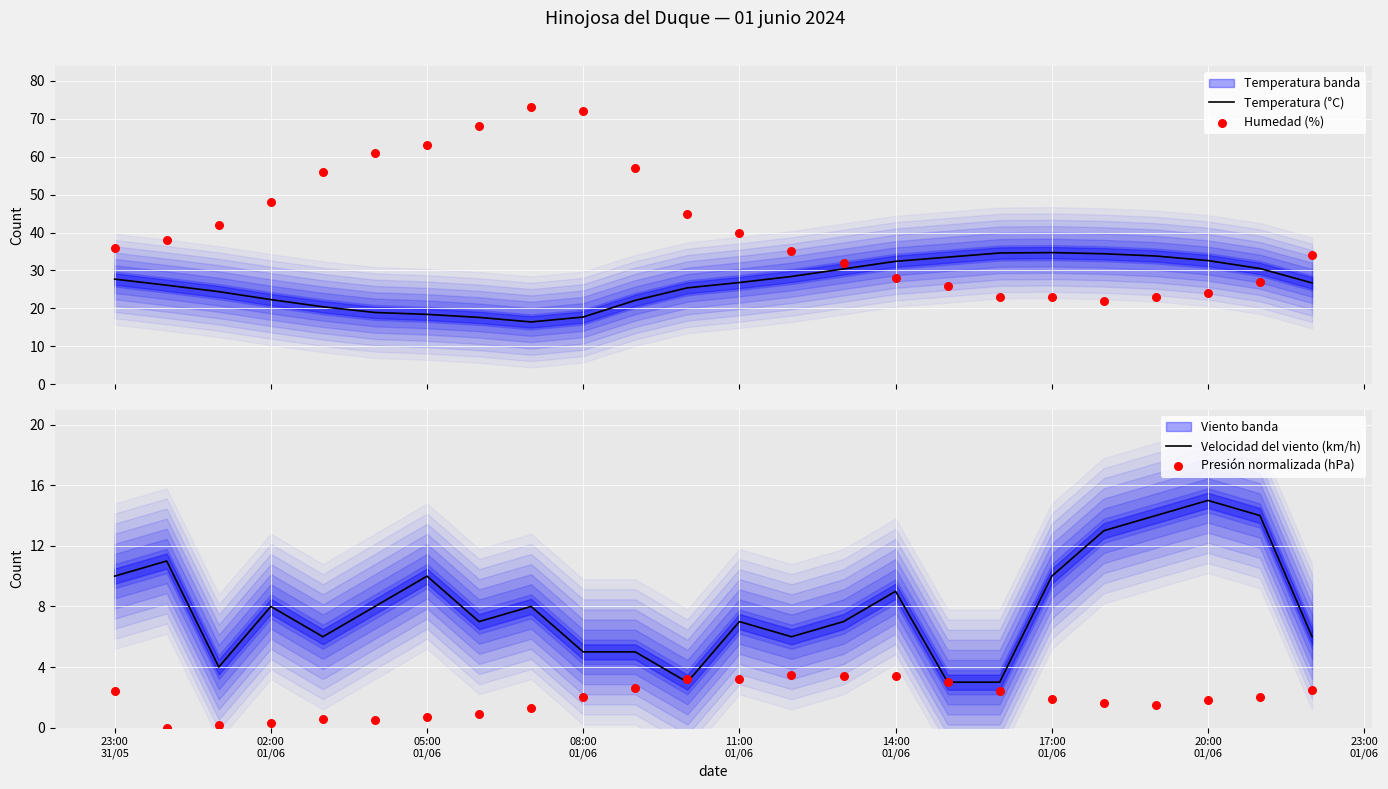

Is the value of Presión normalizada (hPa) at 17 greater than the value of Temperatura (°C) at 15?

No